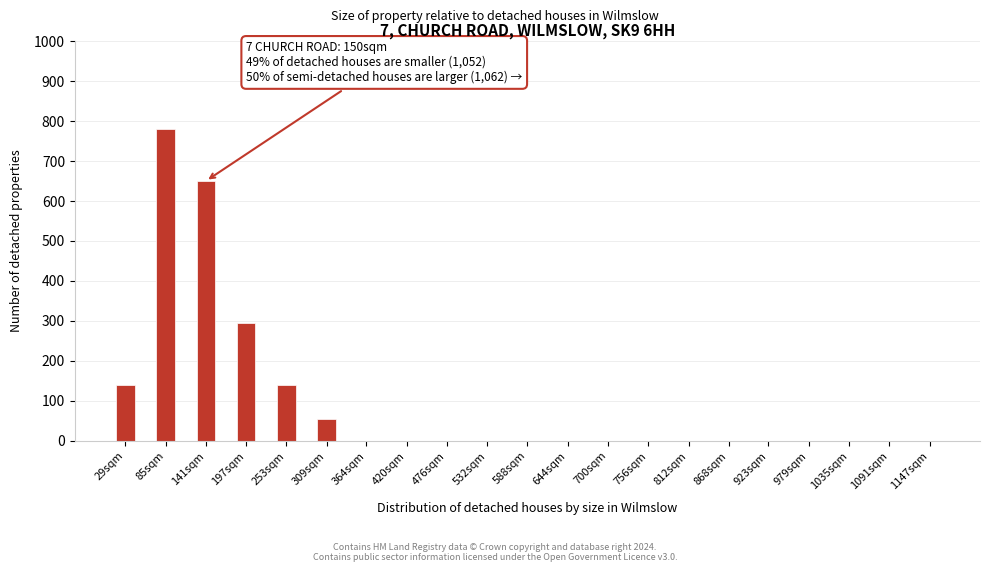

Reading left to right, list all the values displayed in this chart.

29sqm=140	85sqm=780	141sqm=650	197sqm=295	253sqm=140	309sqm=55	364sqm=0	420sqm=0	476sqm=0	532sqm=0	588sqm=0	644sqm=0	700sqm=0	756sqm=0	812sqm=0	868sqm=0	923sqm=0	979sqm=0	1035sqm=0	1091sqm=0	1147sqm=0